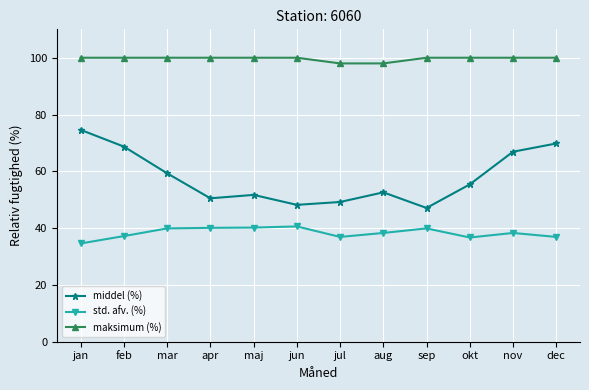

True or false: middel (%) and std. afv. (%) cross at least once.

False